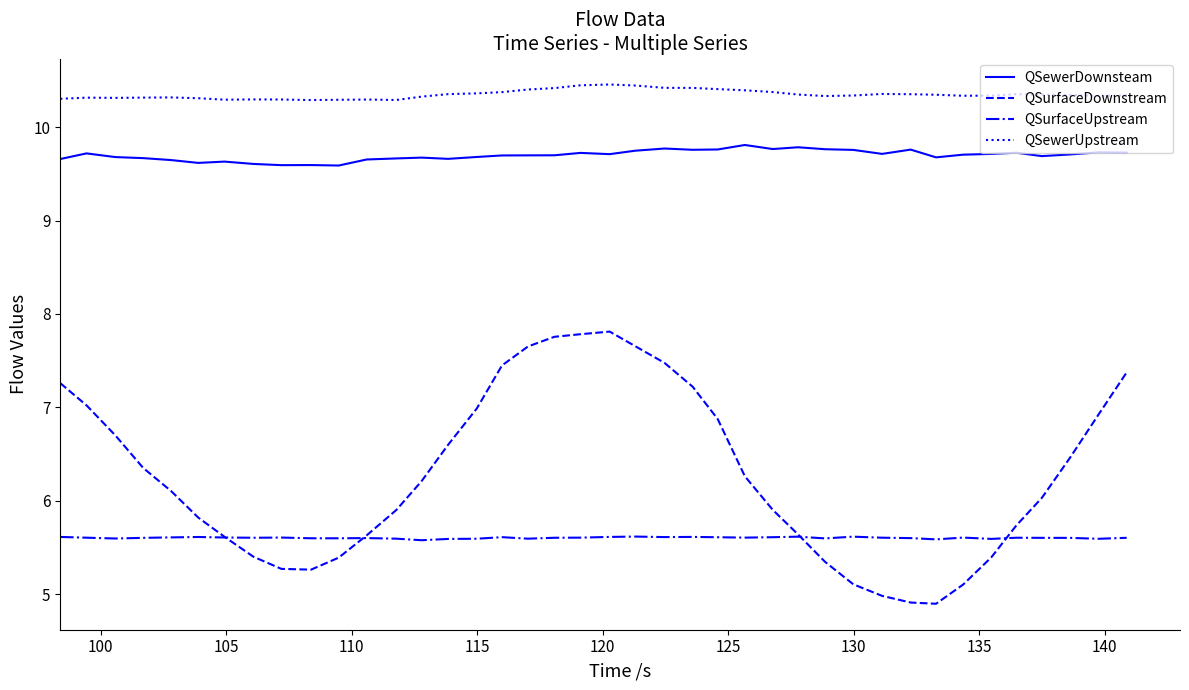

True or false: QSurfaceDownstream and QSewerDownsteam intersect in this chart.

False